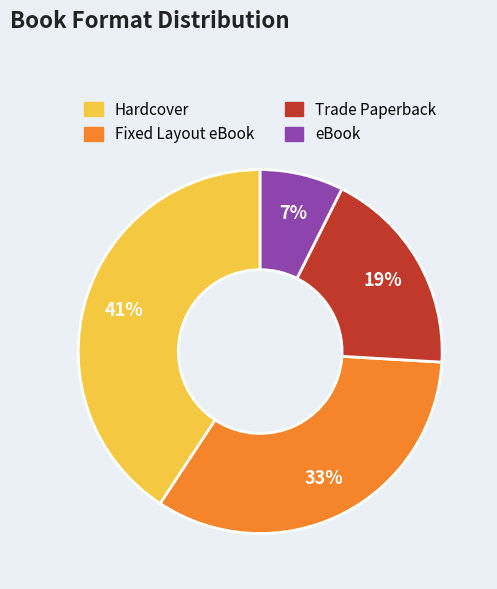

To the nearest percent, what is the average slice percentage?

25%